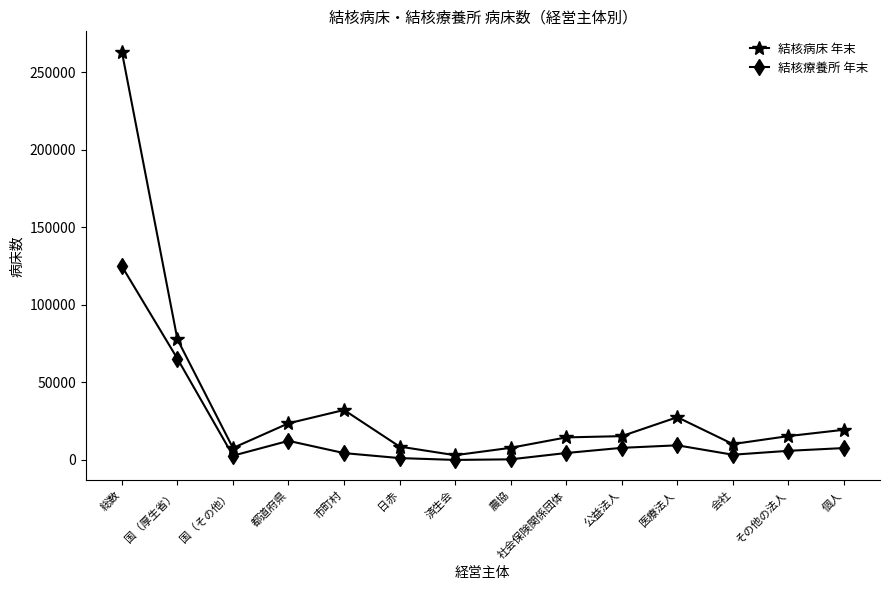

Which label corresponds to the largest value in the chart?

総数